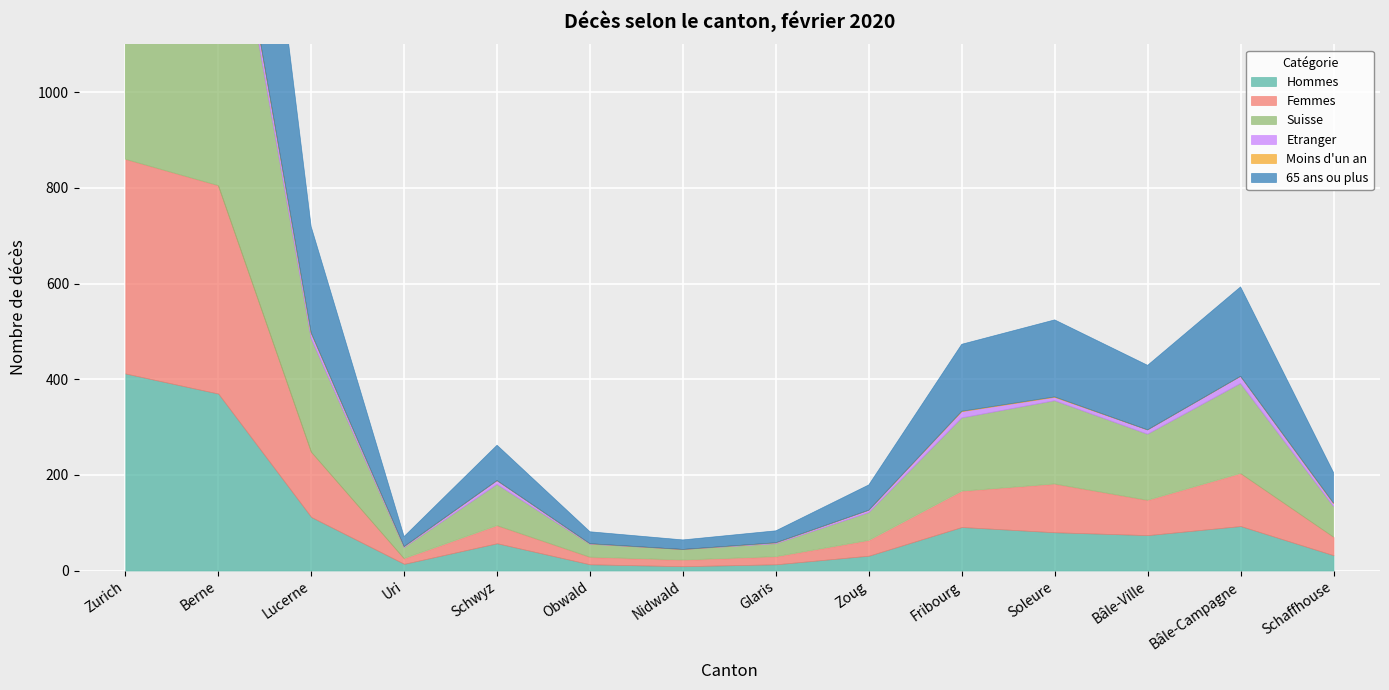

What is the average value of the Hommes series?

100